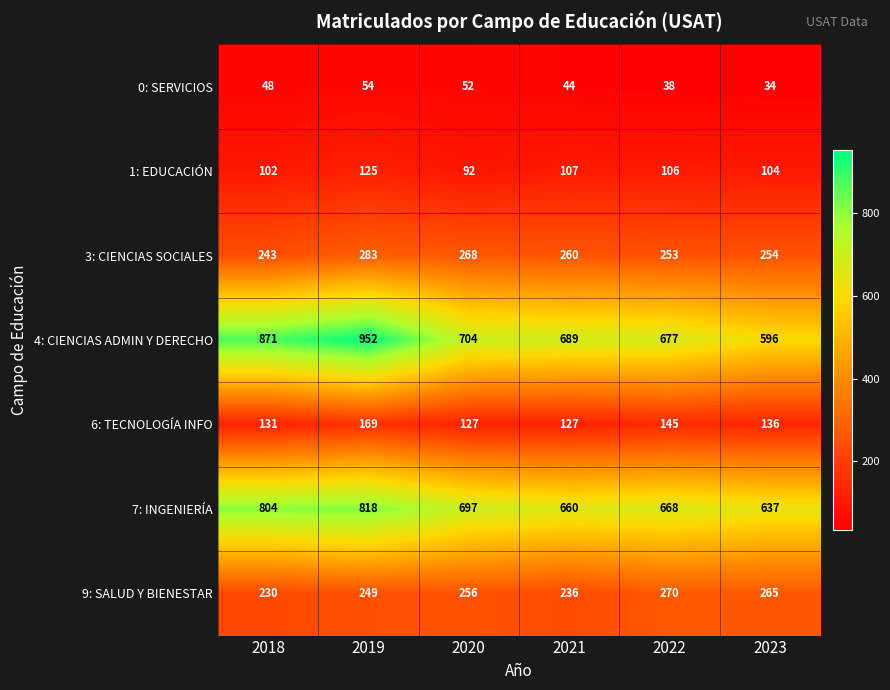

Which series has the largest total across all categories?

4: CIENCIAS ADMIN Y DERECHO